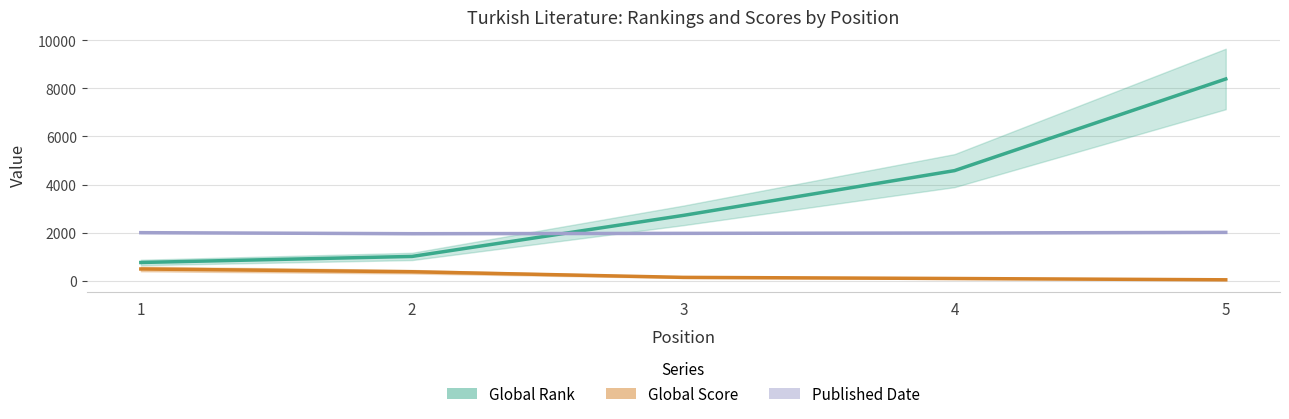

Reading right to left, extract all data points from this chart.

Global Rank: 8392	4579	2716	1009	757
Global Score: 37	91	138	372	487
Published Date: 2010	1984	1969	1955	1998